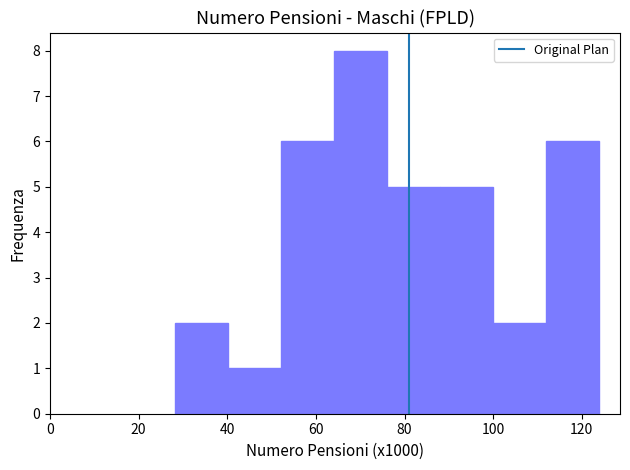

What is the height of the bar covering 28 to 40 on the x-axis? Neither the bar edges nor the heights are printed on the chart, so give them approximately, as read against the axes.

2